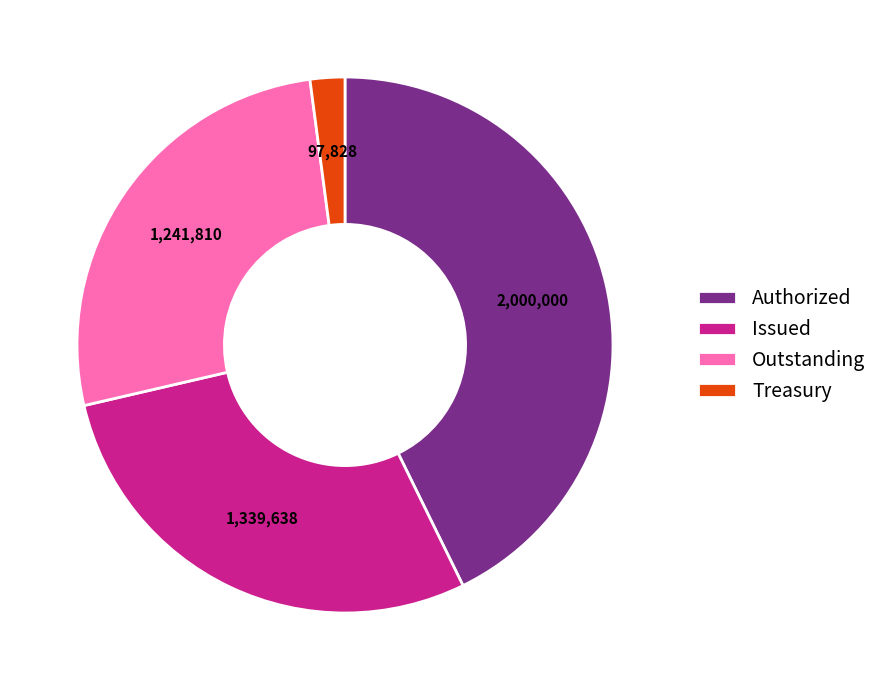

Is there any slice that represents more than half of the pie?

No